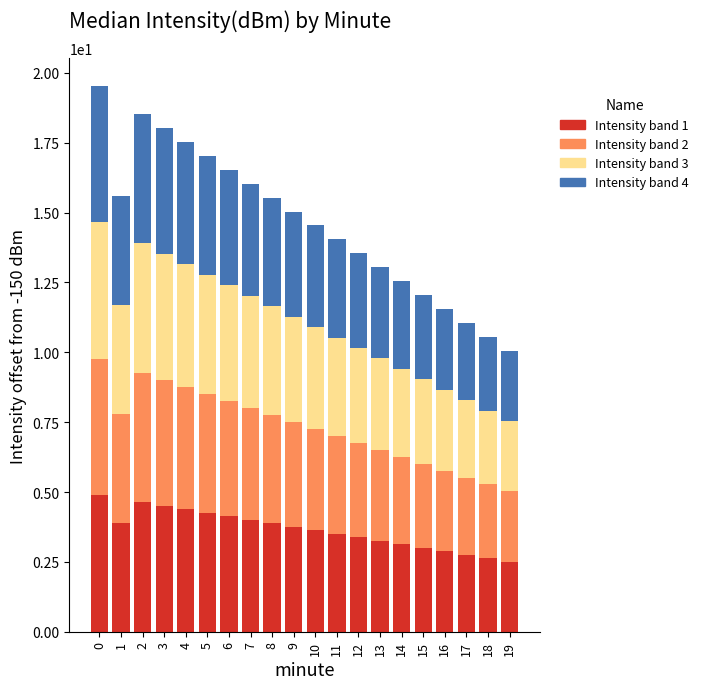

What is the total value across all series at 12?

13.5